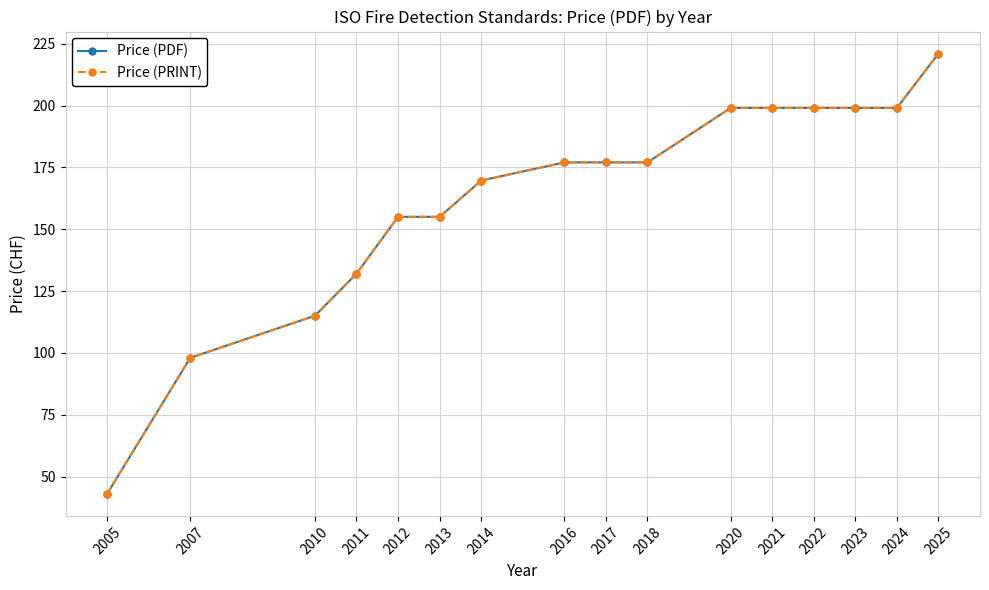

Is this an area chart (filled region under the line)?

No